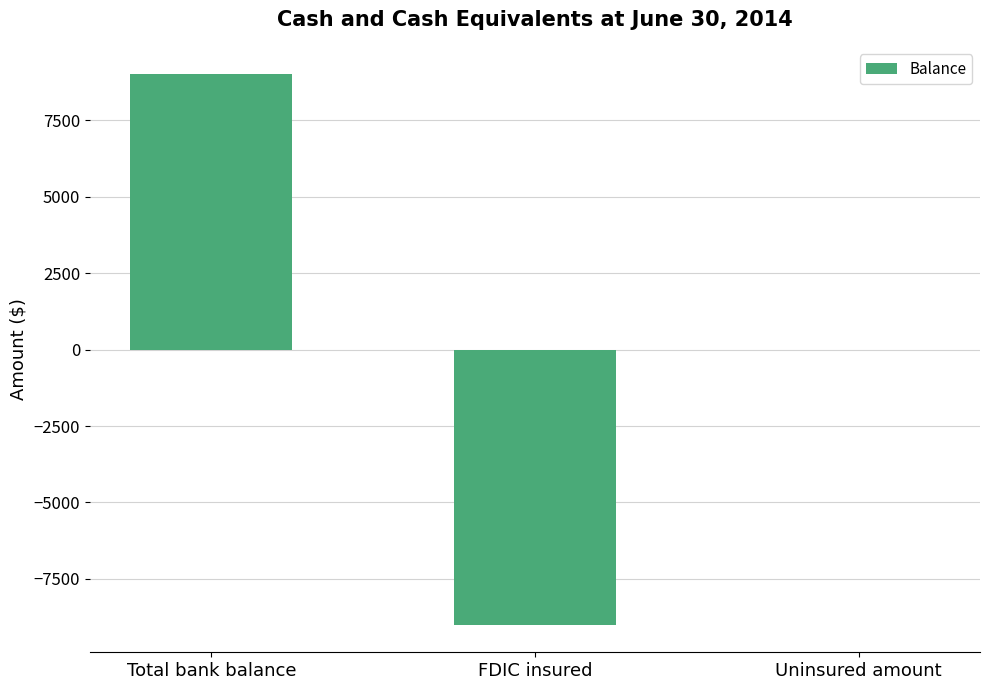

Between Uninsured amount and FDIC insured, which is larger?

Uninsured amount